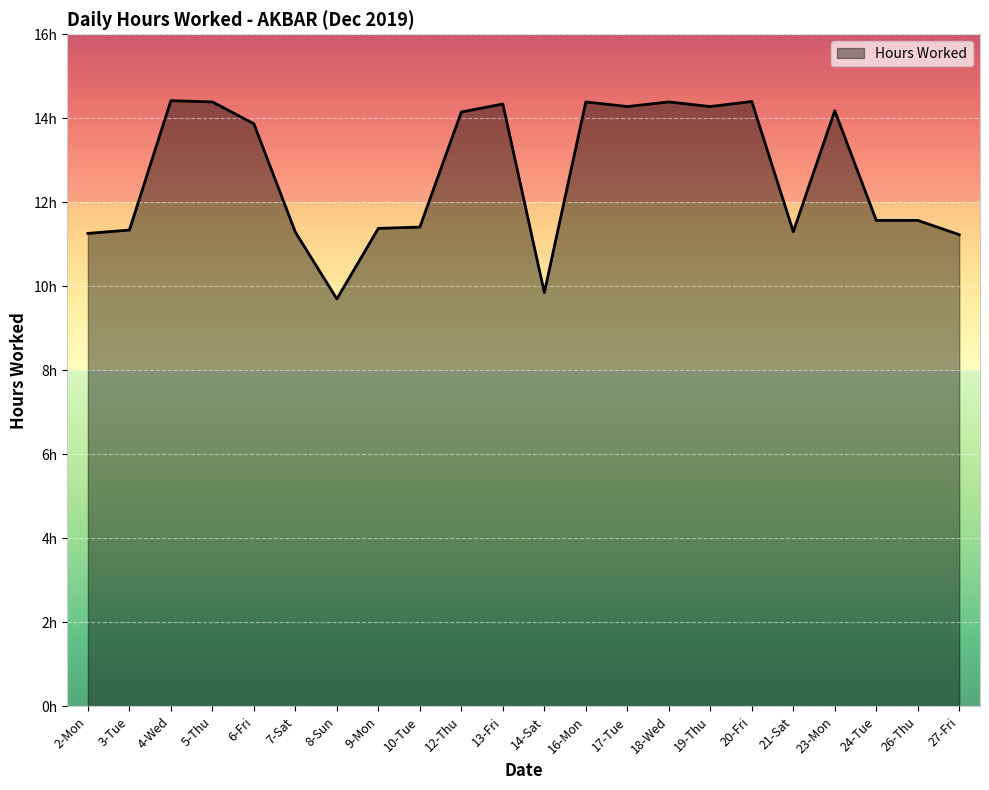

Rank the categories by value from highest to lowest.

4-Wed, 20-Fri, 5-Thu, 16-Mon, 18-Wed, 13-Fri, 17-Tue, 19-Thu, 23-Mon, 12-Thu, 6-Fri, 24-Tue, 26-Thu, 10-Tue, 9-Mon, 3-Tue, 21-Sat, 7-Sat, 2-Mon, 27-Fri, 14-Sat, 8-Sun